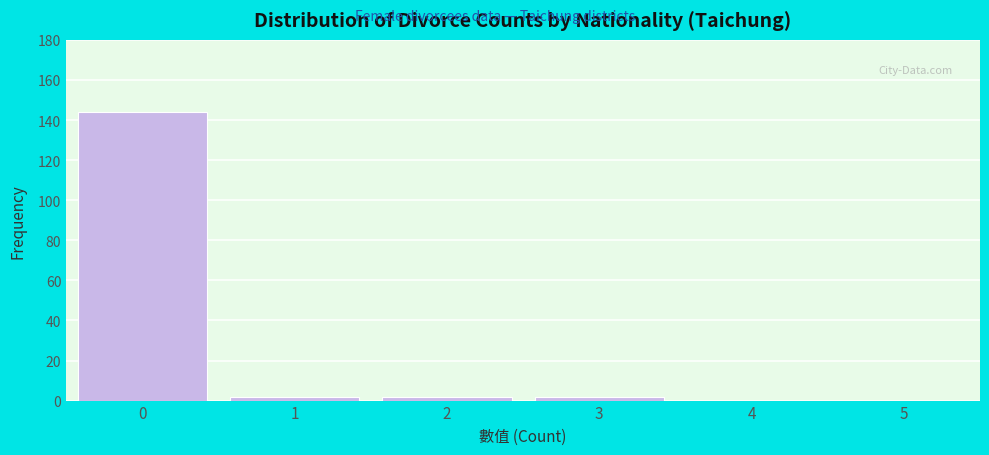

Reading right to left, transcribe all the data shown in this chart.

5=0	4=0	3=2	2=2	1=2	0=144